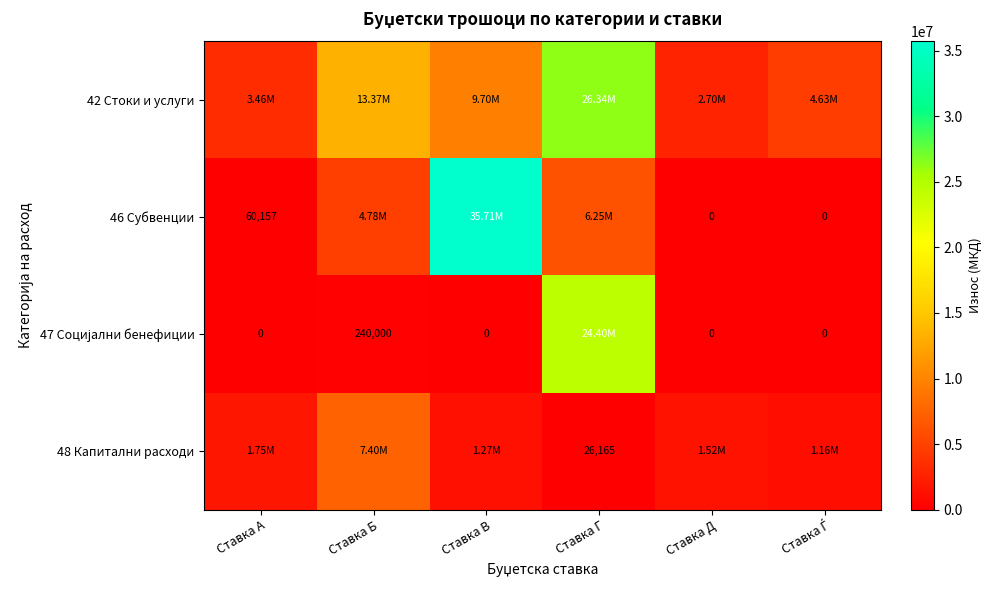

Rank the series by their maximum value, from highest to lowest.

46 Субвенции, 42 Стоки и услуги, 47 Социјални бенефиции, 48 Капитални расходи